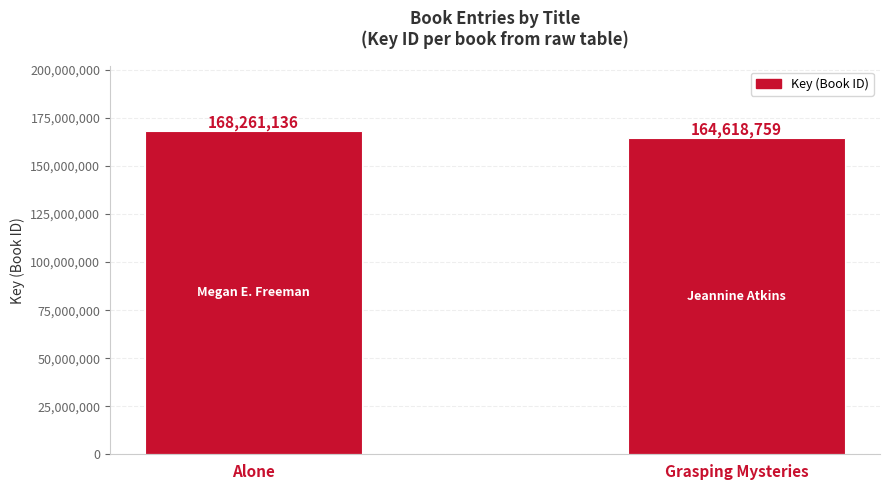

The chart shows a value of 231617514 at Alone. True or false?

False